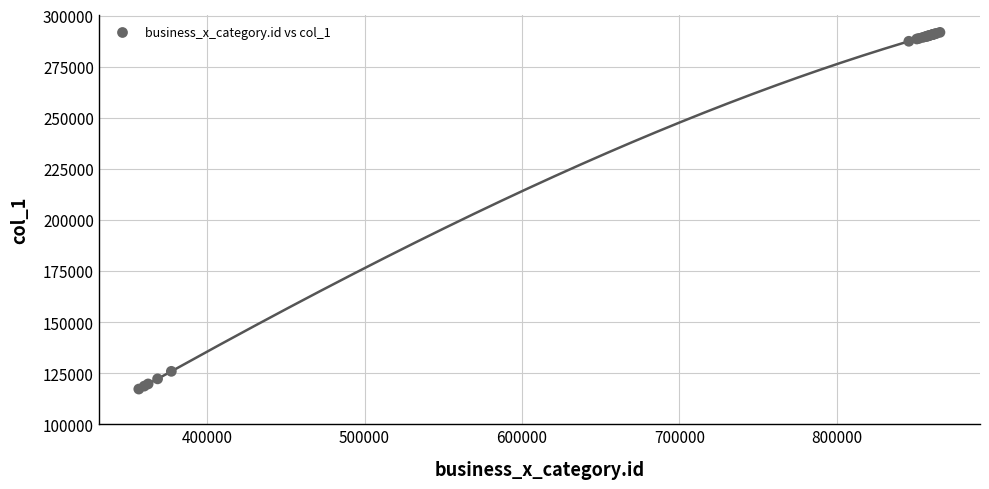

What Y value in the scatter plot is closest to 204502?

125894